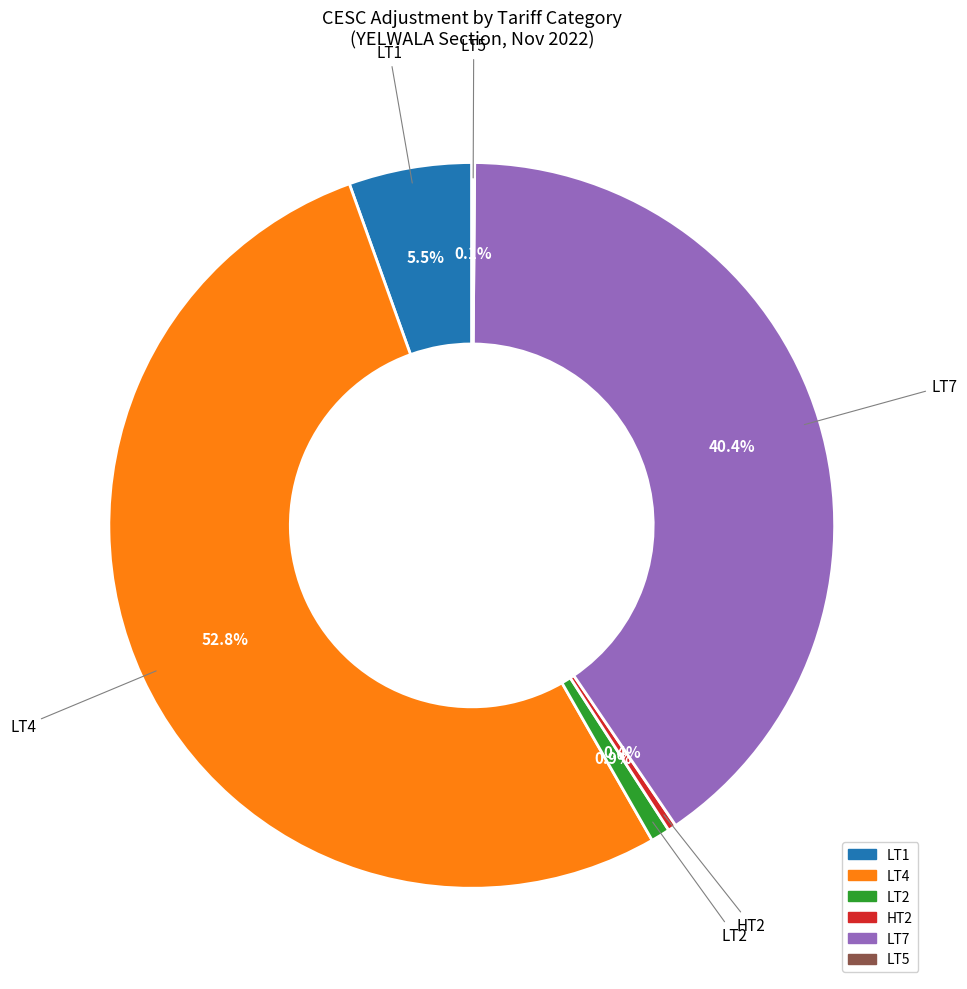

Which category accounts for the majority?

LT4